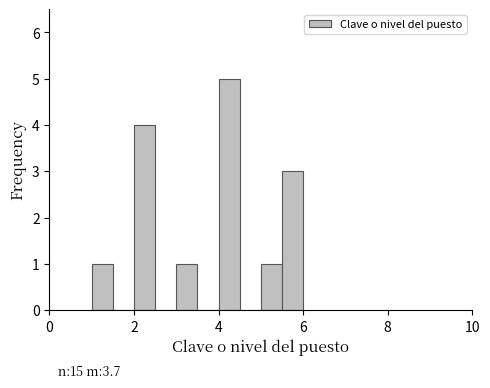

Read against the x-axis, roughly where is the centre of the tallest bar?

4.2